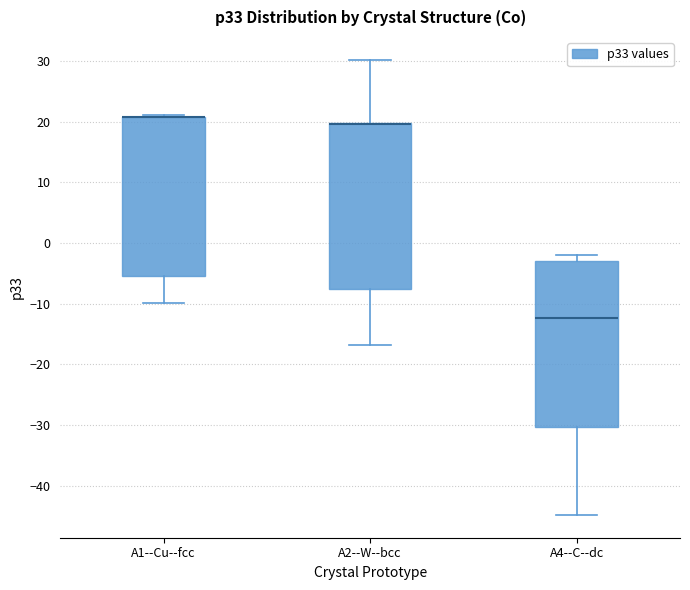

Reading left to right, read every box against the y-axis: the position of its median line, the range the box covers, and the ends of its whiskers. The values are not printed on the chart, so give them approximately, as read against the axis.

A1--Cu--fcc: median 21 (drawn on the box's upper edge), box -5 to 21, whiskers -10 to 21 (just above the box's upper edge)
A2--W--bcc: median 20 (drawn on the box's upper edge), box -8 to 20, whiskers -17 to 30
A4--C--dc: median -12, box -30 to -3, whiskers -45 to -2